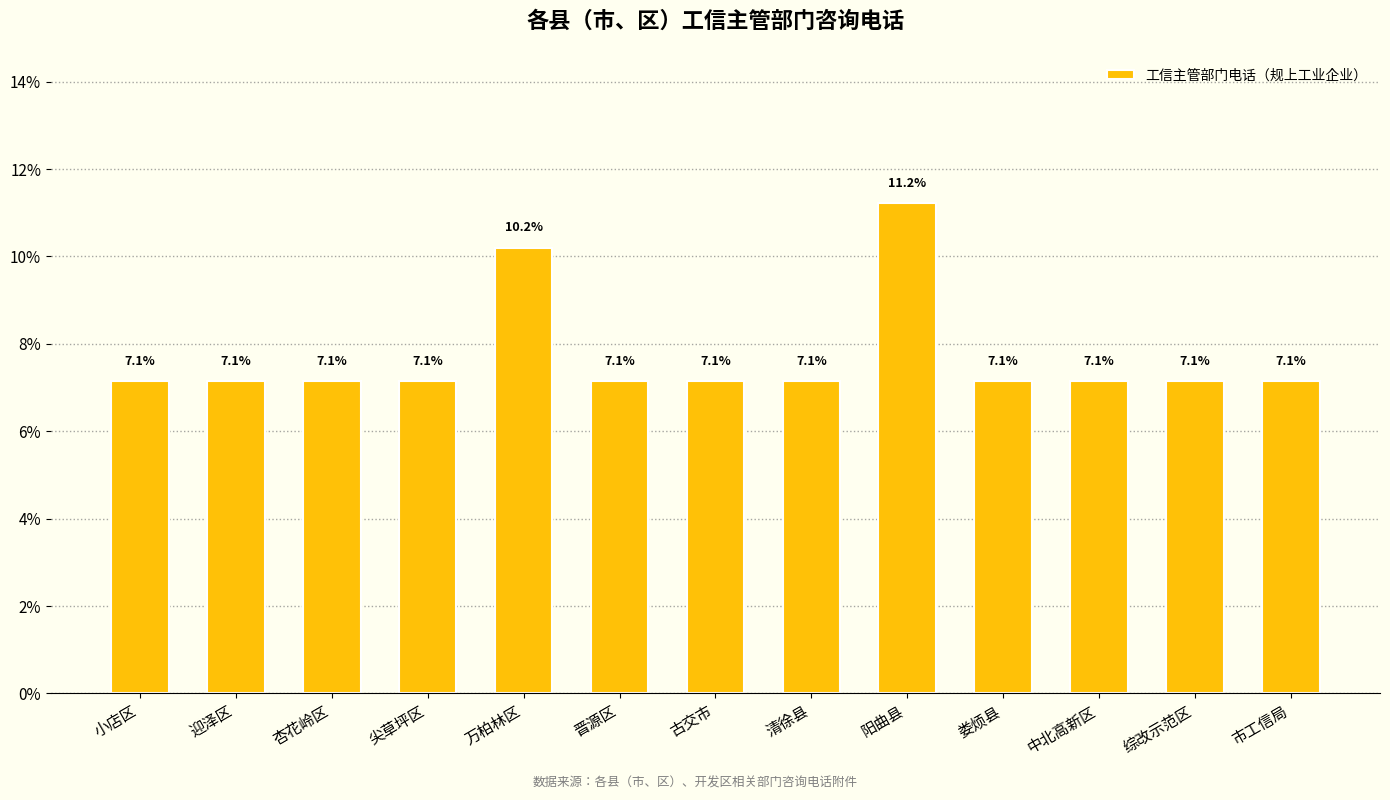

What is the difference between the maximum and minimum values?

4.1